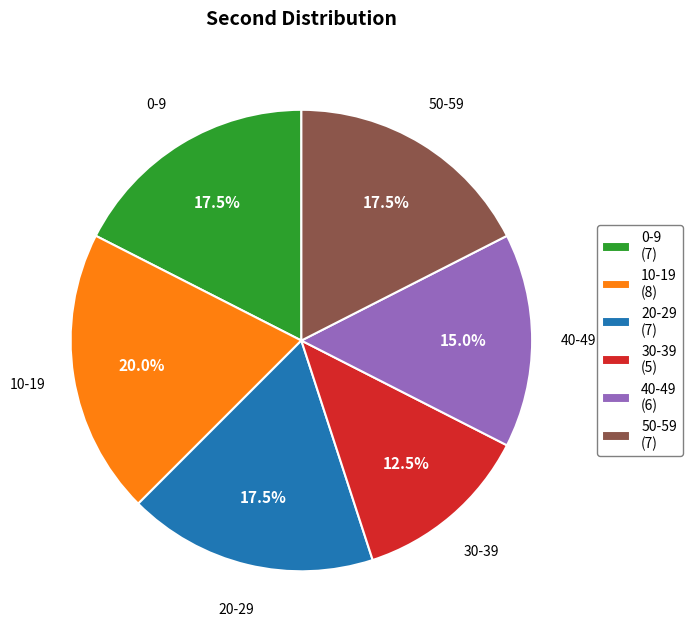

Is the sum of 40-49 (6) and 10-19 (8) greater than half?

No